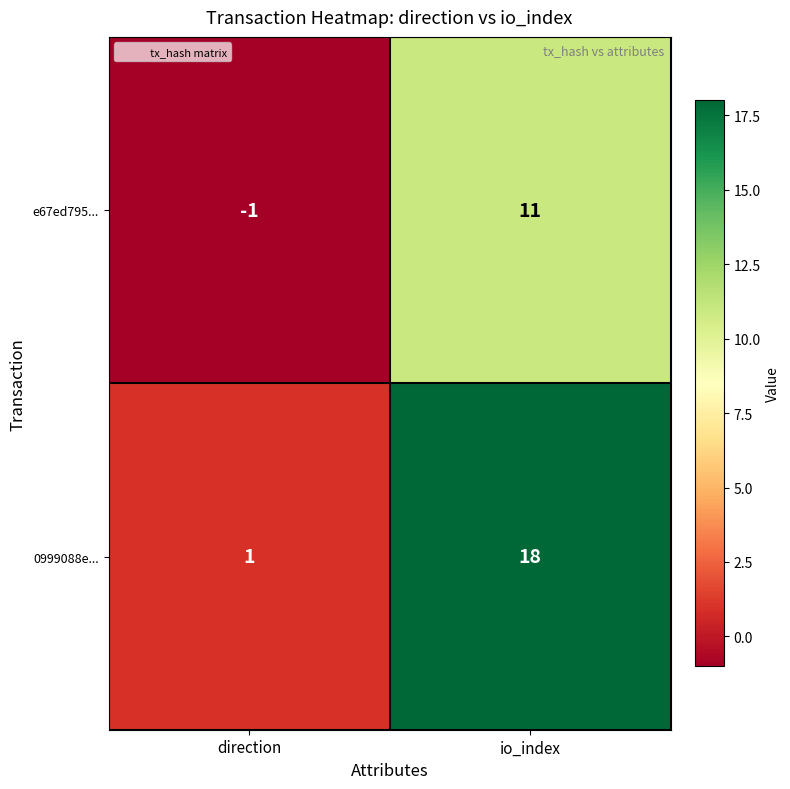

What is the sum of the 0999088e... values at direction and io_index?

19